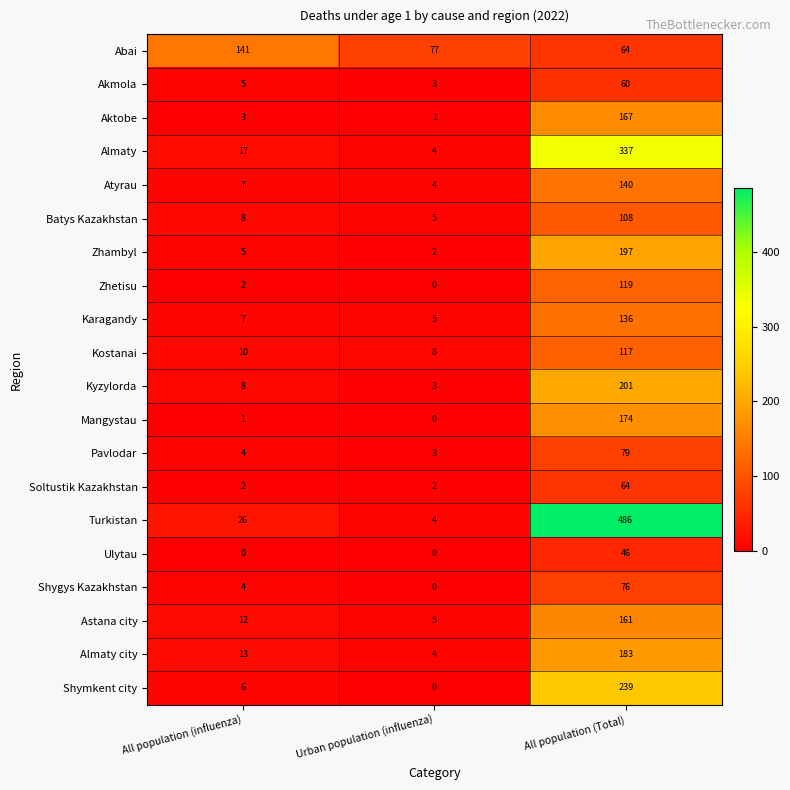

What is the difference between the maximum and second lowest values in the Soltustik Kazakhstan series?

62